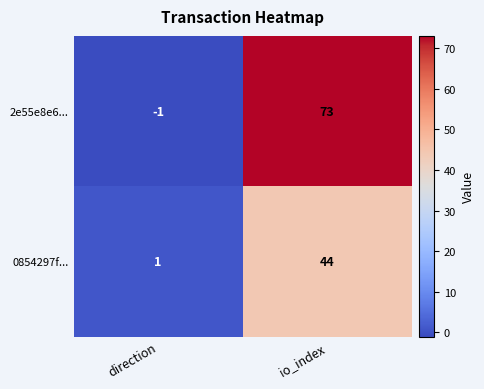

Between direction and io_index, which series saw the biggest shift?

2e55e8e6...